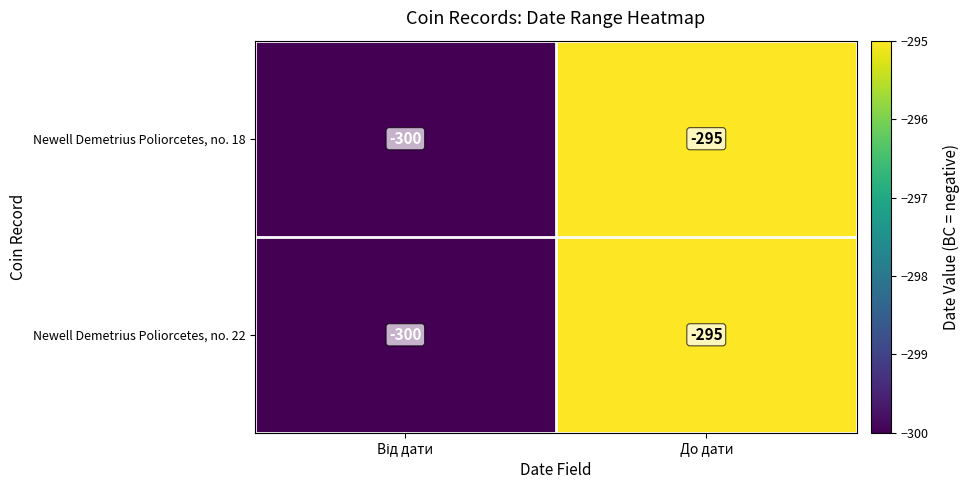

At which category does the chart reach its peak across all series?

До дати